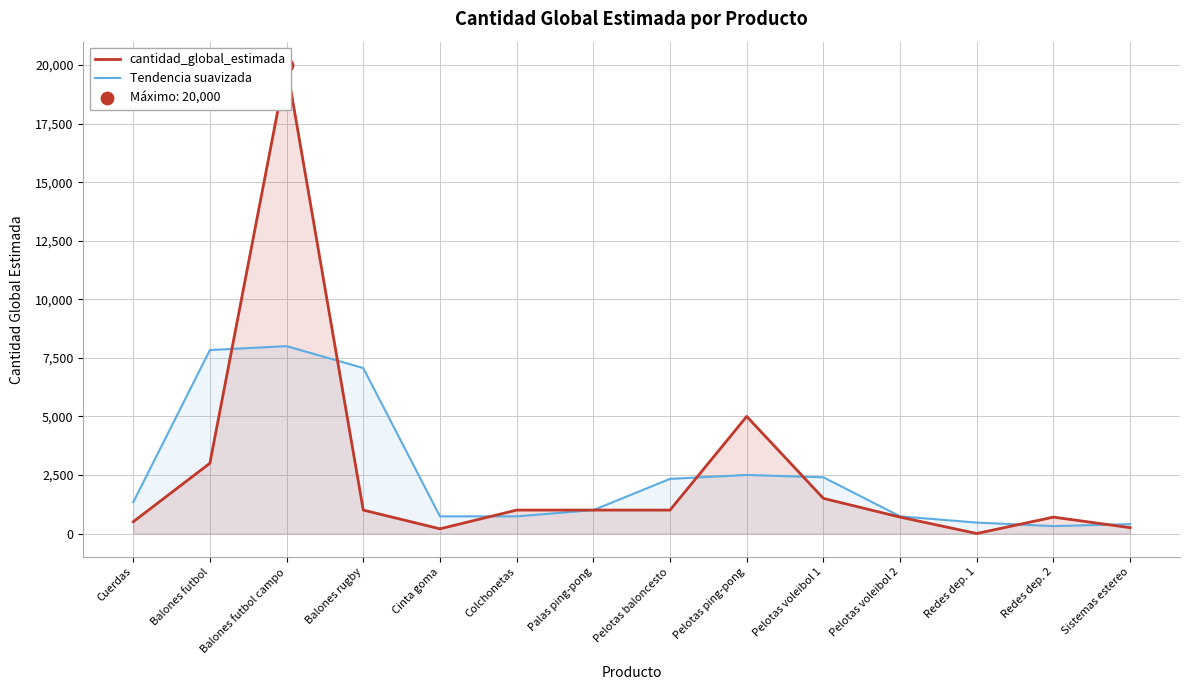

Is the value of cantidad_global_estimada at Balones rugby greater than the value of Tendencia suavizada at Balones rugby?

No